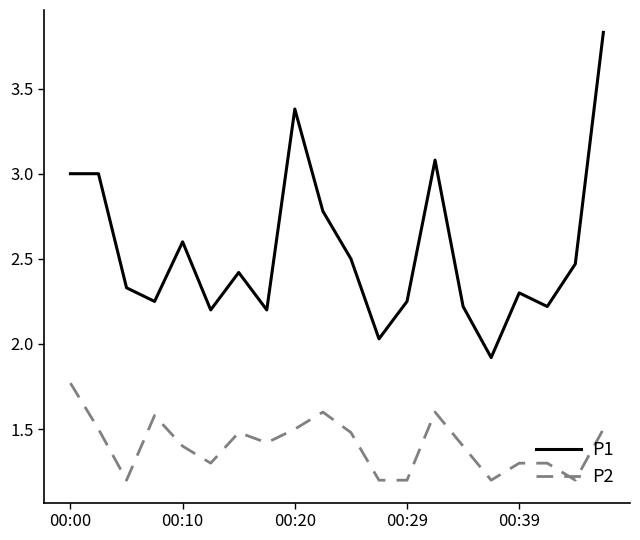

Which series has the widest spread of values?

P1